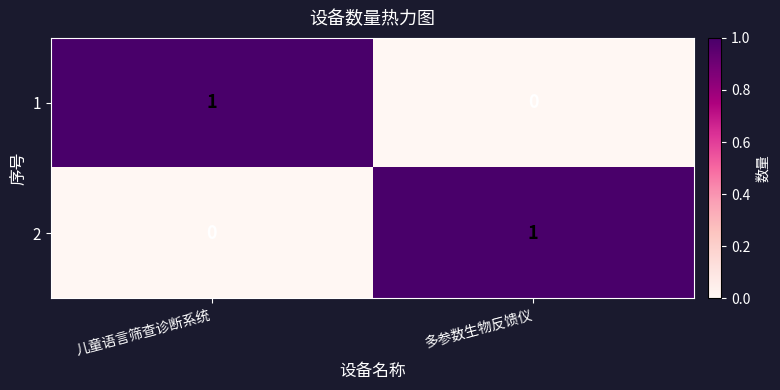

The 1 series shows 0 at 多参数生物反馈仪. True or false?

True